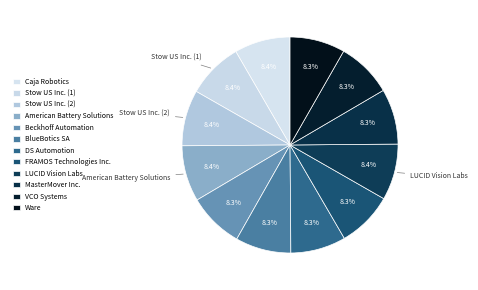

Does Beckhoff Automation account for over 50% of the chart?

No